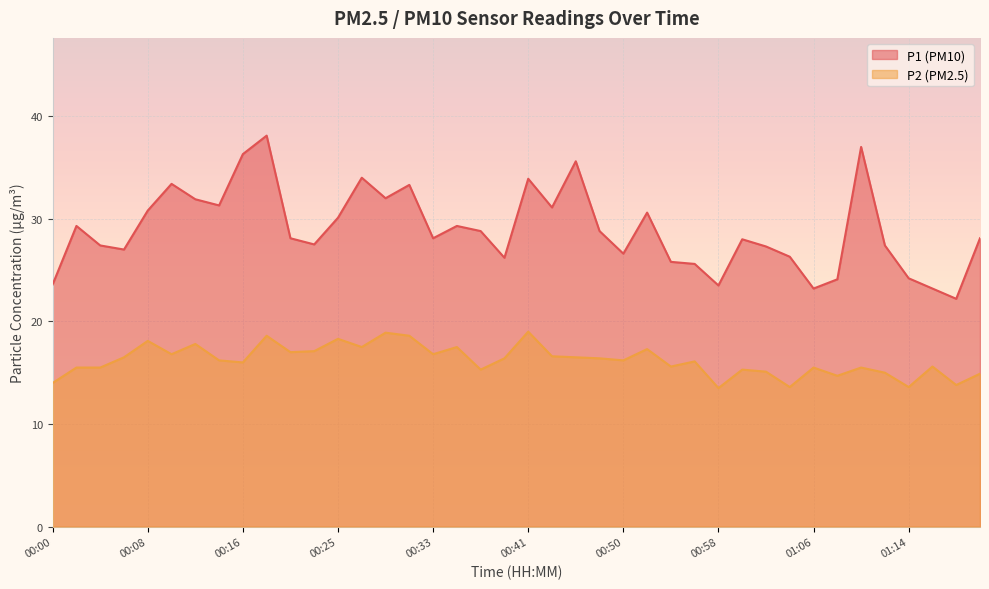

True or false: P2 and P1 intersect in this chart.

False